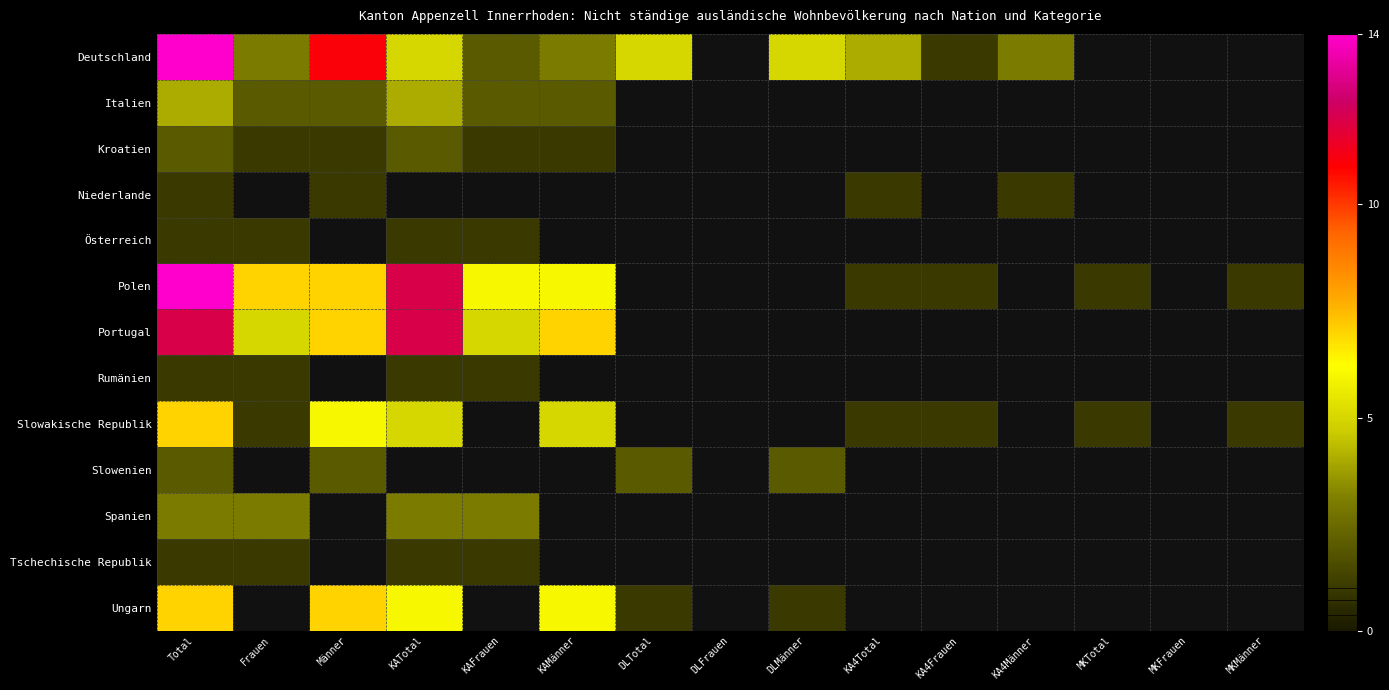

The value of Spanien at Frauen is 0.9. True or false?

False